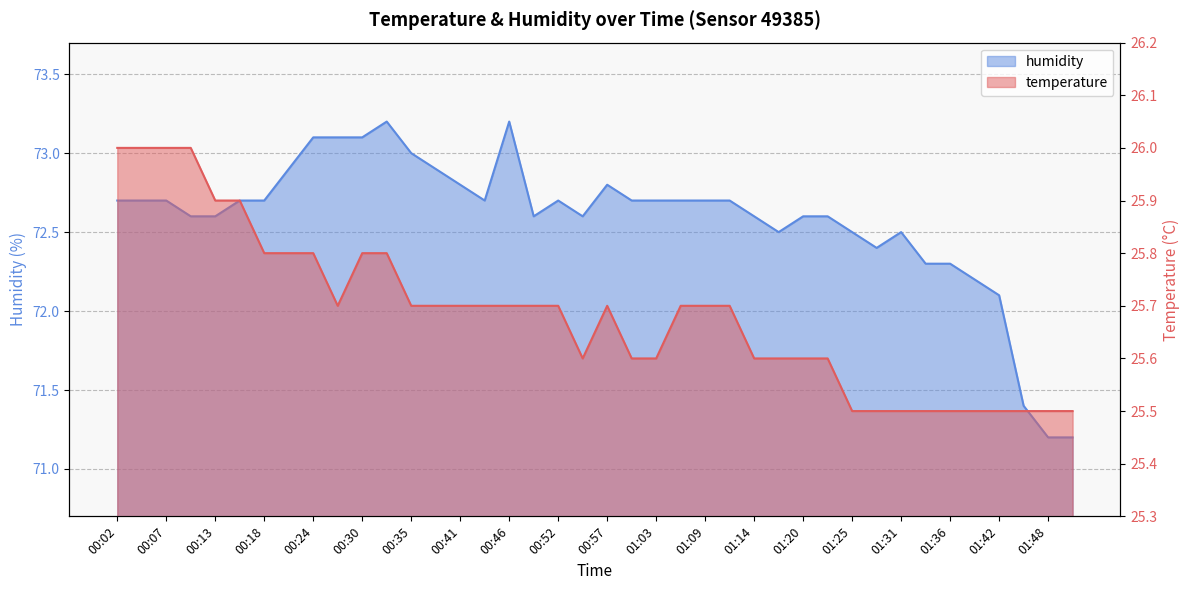

What position from the left is 01:20?

29